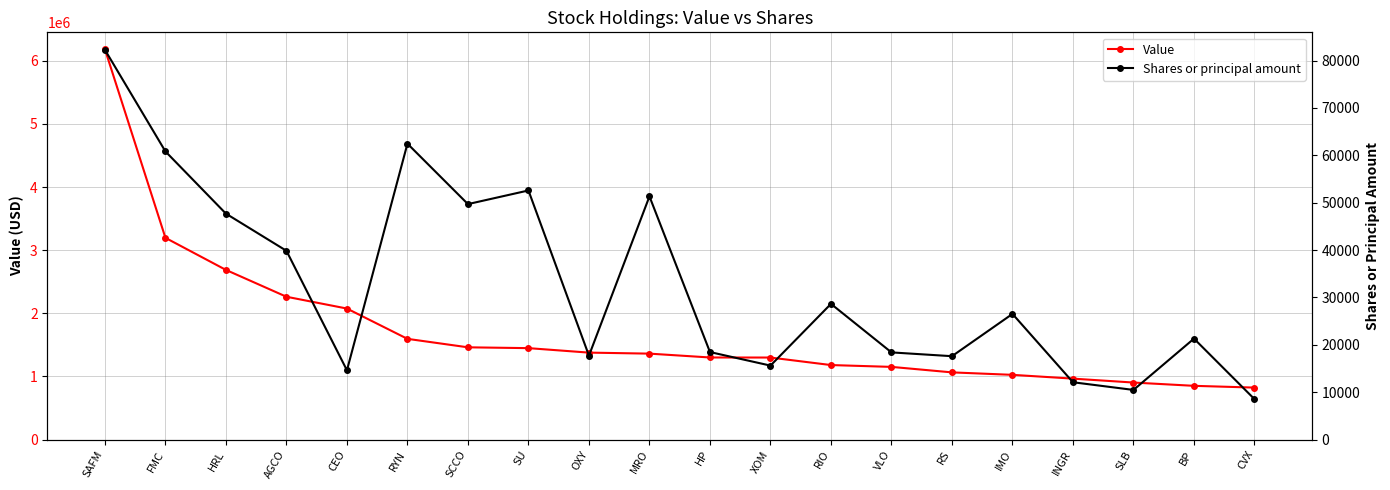

True or false: Shares or principal amount and Value cross at least once.

False